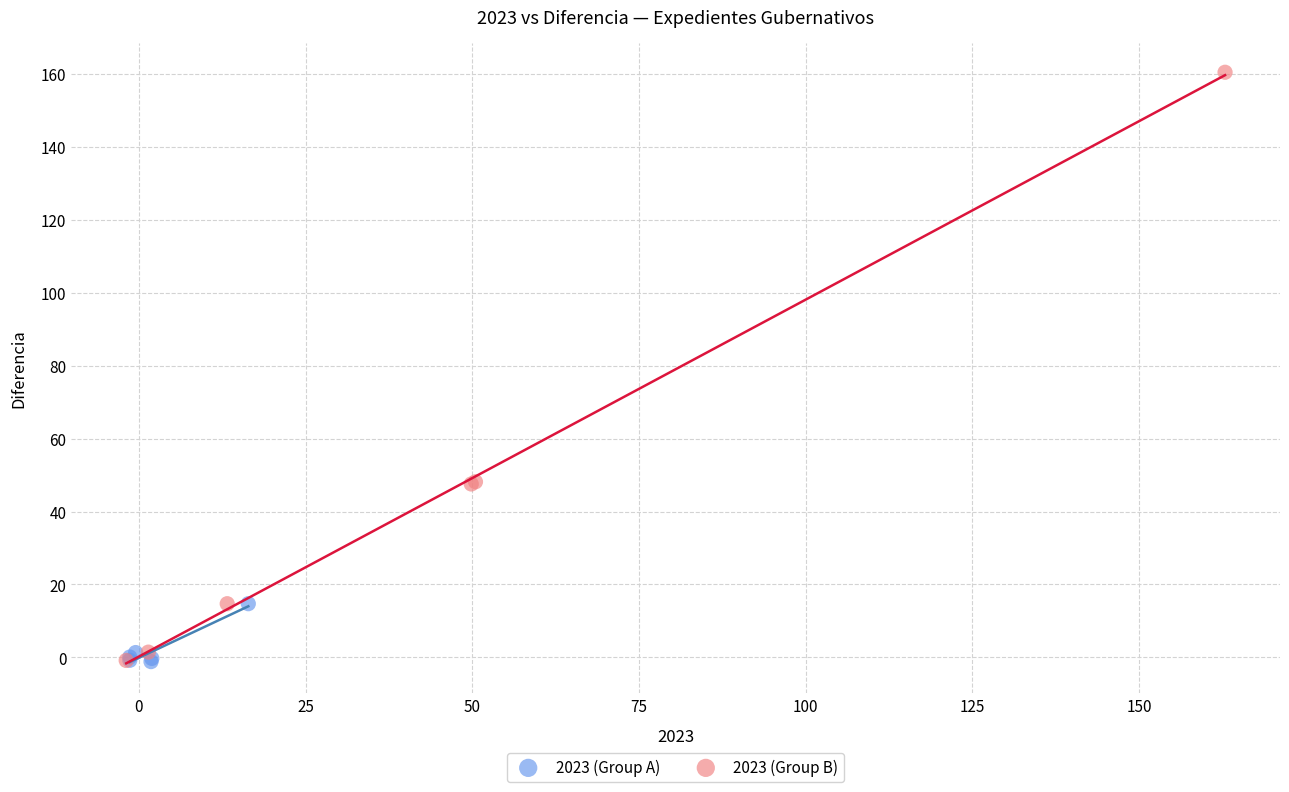

Which series reaches the maximum Y coordinate?

2023 (Group B)